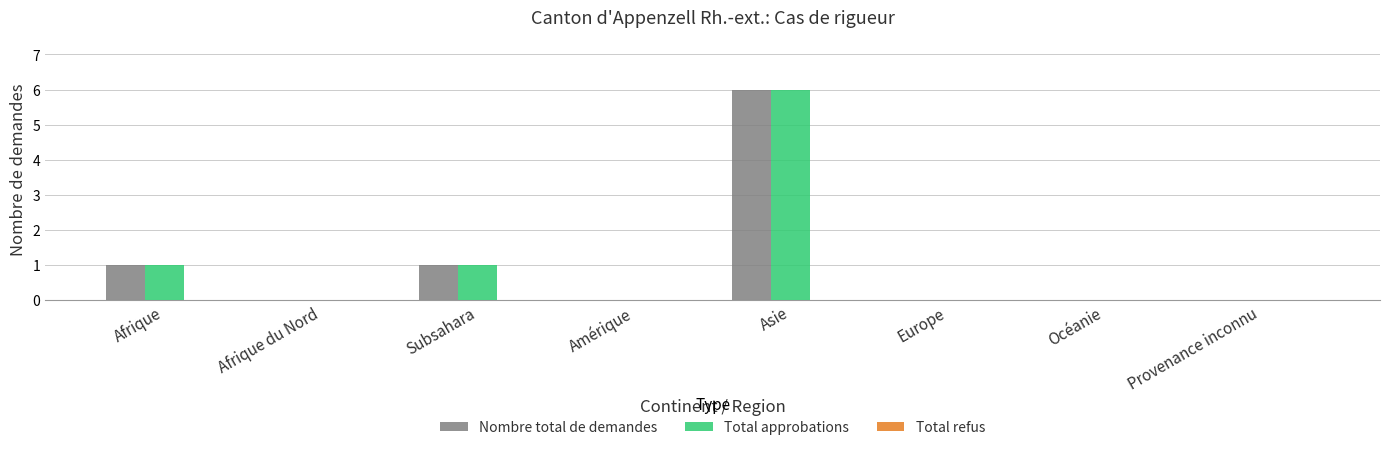

What is the maximum value for Nombre total de demandes?

6